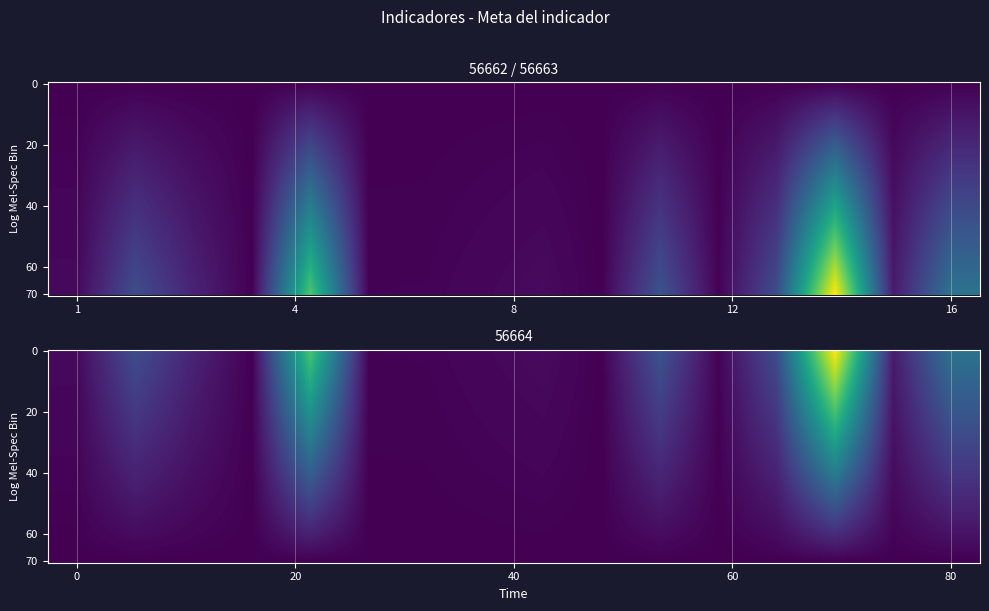

How many series are shown in this chart?

3